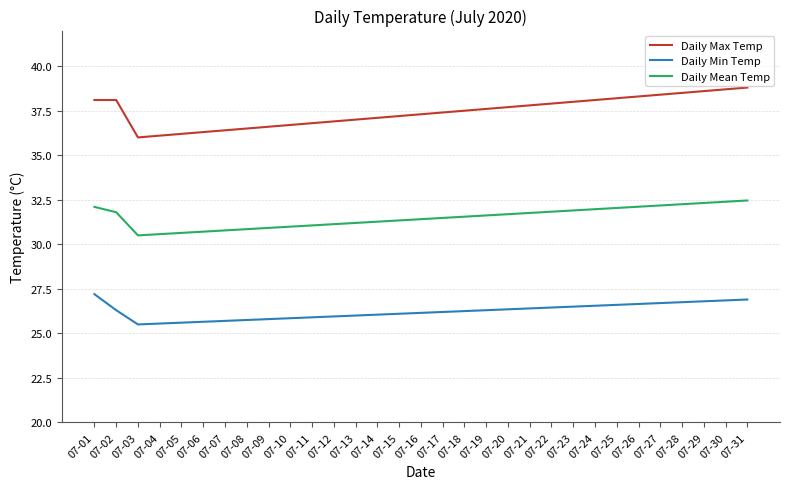

What is the minimum value shown in the chart?

25.5